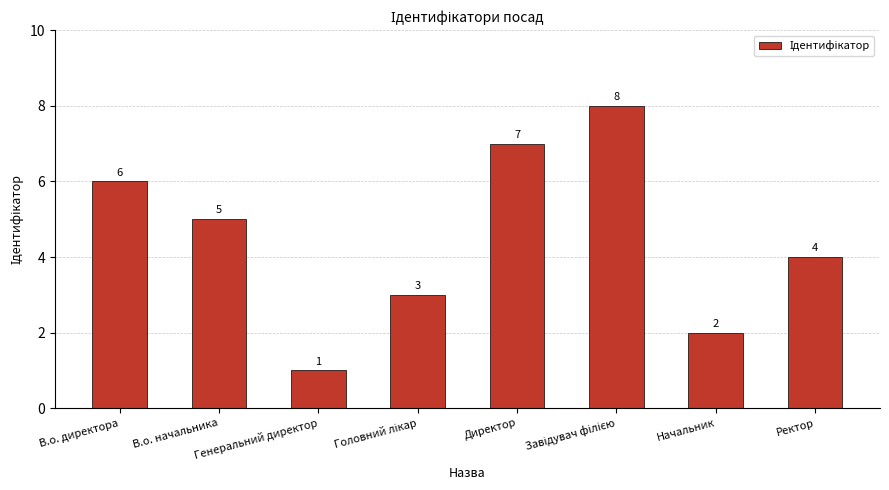

How many values are below 5?

4